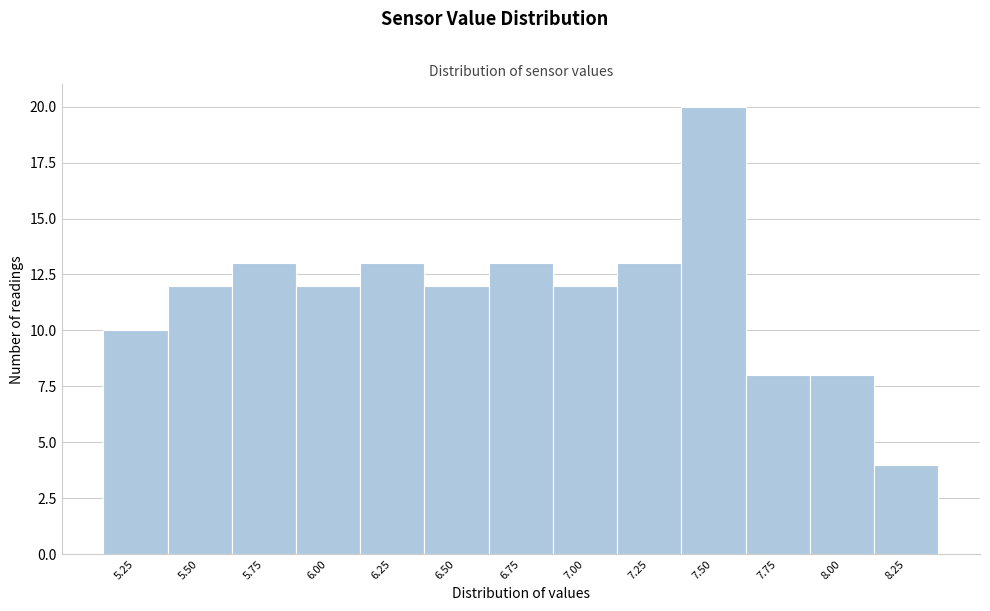

Reading left to right, transcribe all the data shown in this chart.

5.25=10	5.50=12	5.75=13	6.00=12	6.25=13	6.50=12	6.75=13	7.00=12	7.25=13	7.50=20	7.75=8	8.00=8	8.25=4